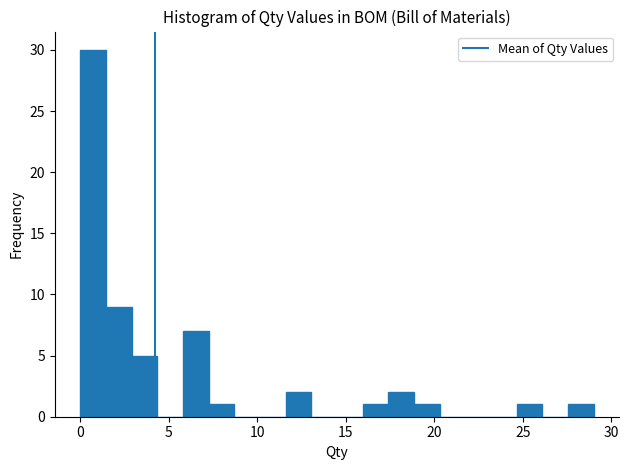

Read against the x-axis, roughly where is the centre of the tallest bar?

0.5